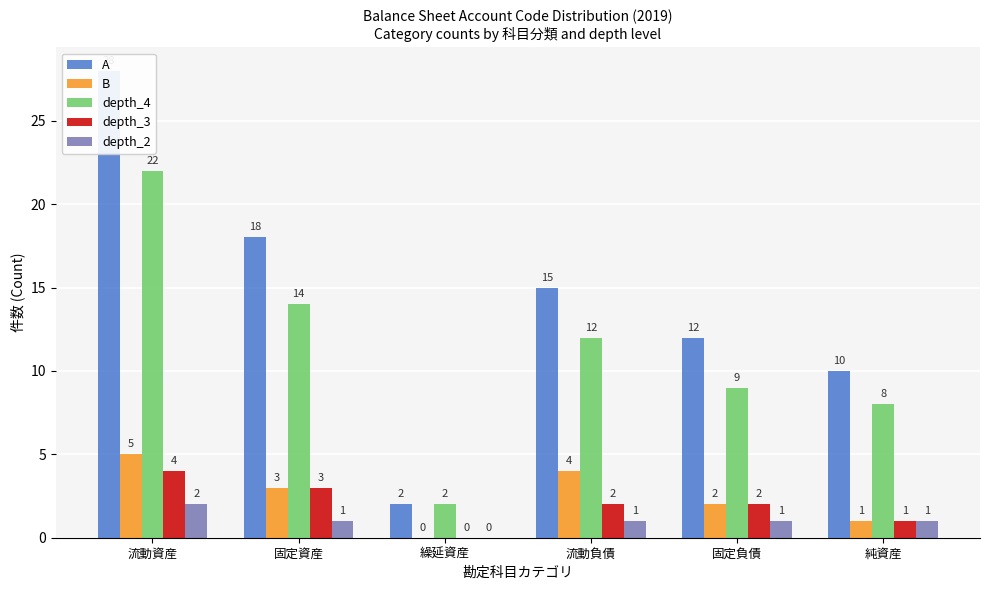

The value of B at 純資産 is 1. True or false?

True